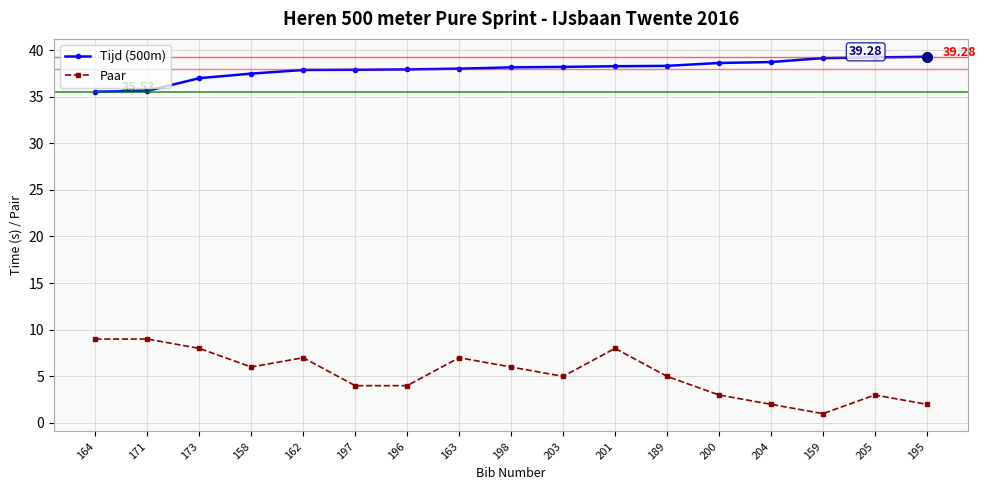

What is the value of the Tijd (500m) point at the 11th from the left?

38.3